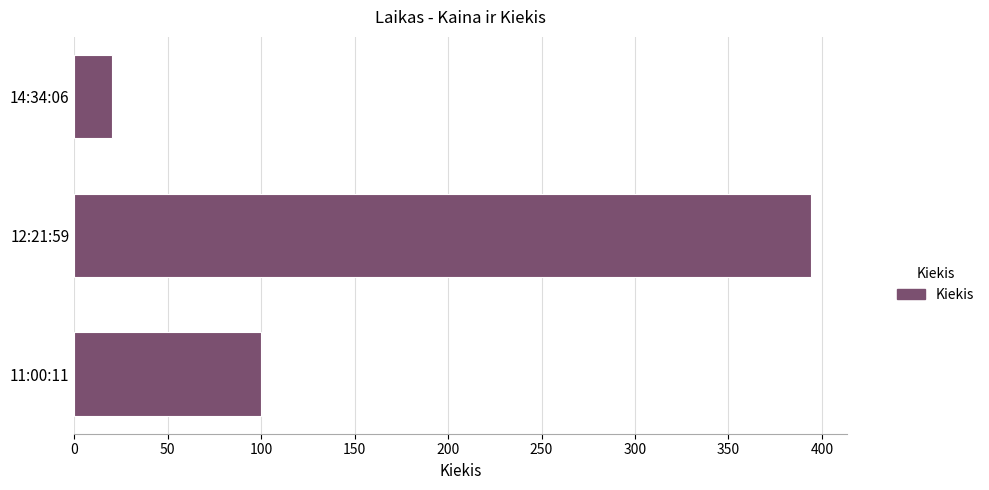

The chart shows a value of 394 at 12:21:59. True or false?

True